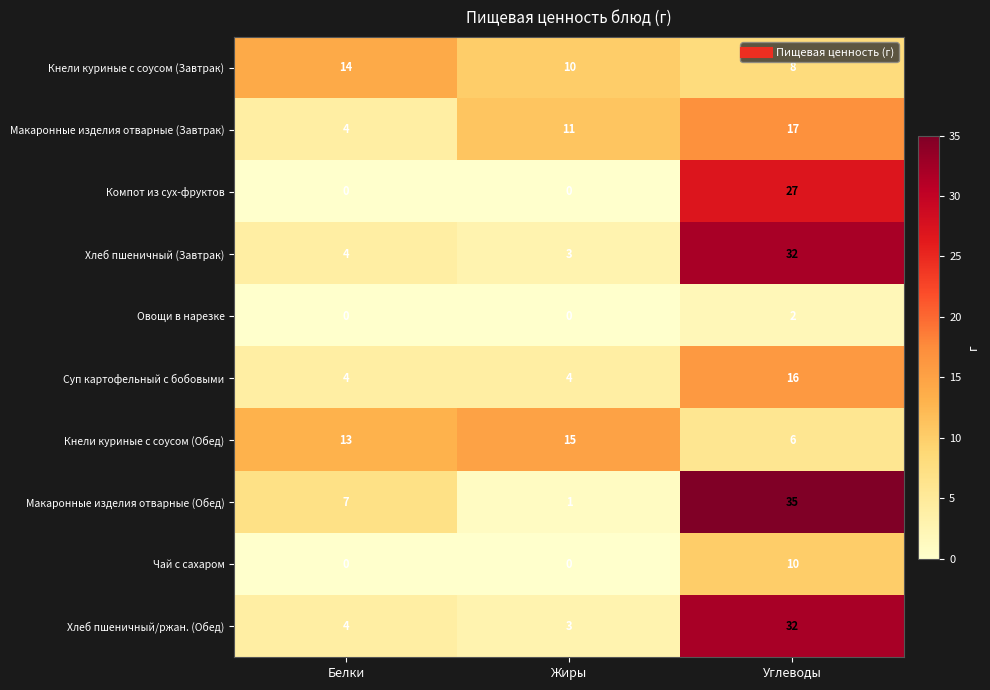

What is the spread (max minus min) of values at Жиры?

15